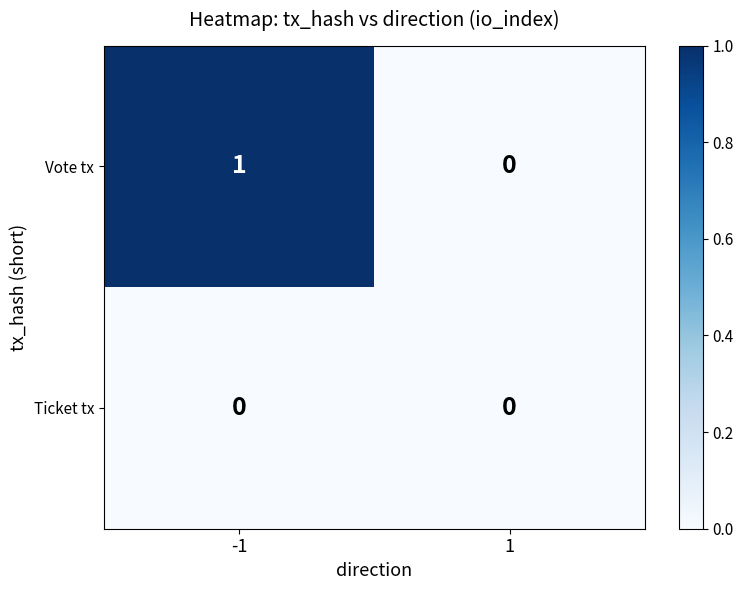

True or false: Vote tx has a value of 1 at 1.

False